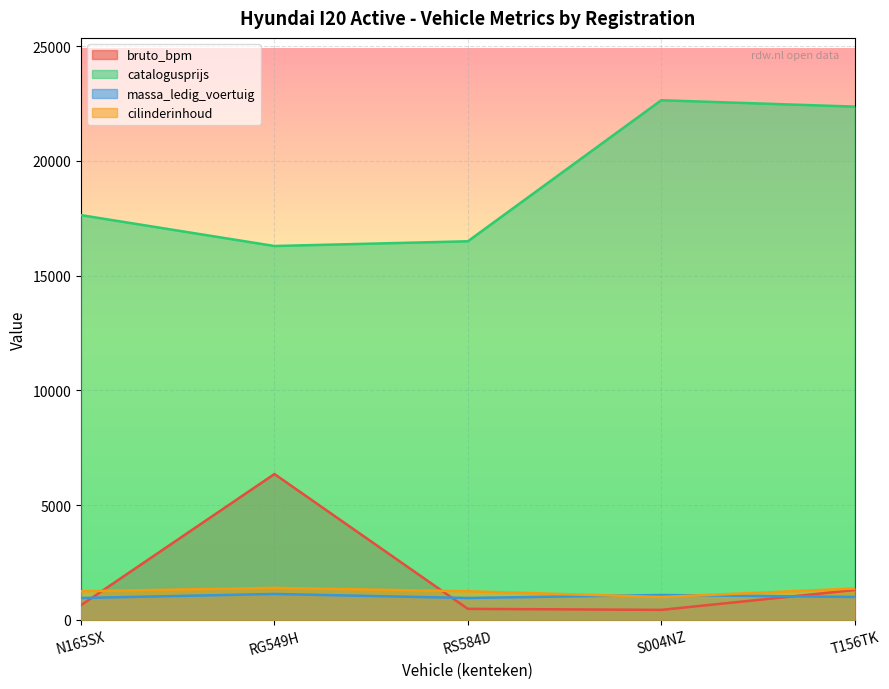

True or false: catalogusprijs and bruto_bpm cross at least once.

False